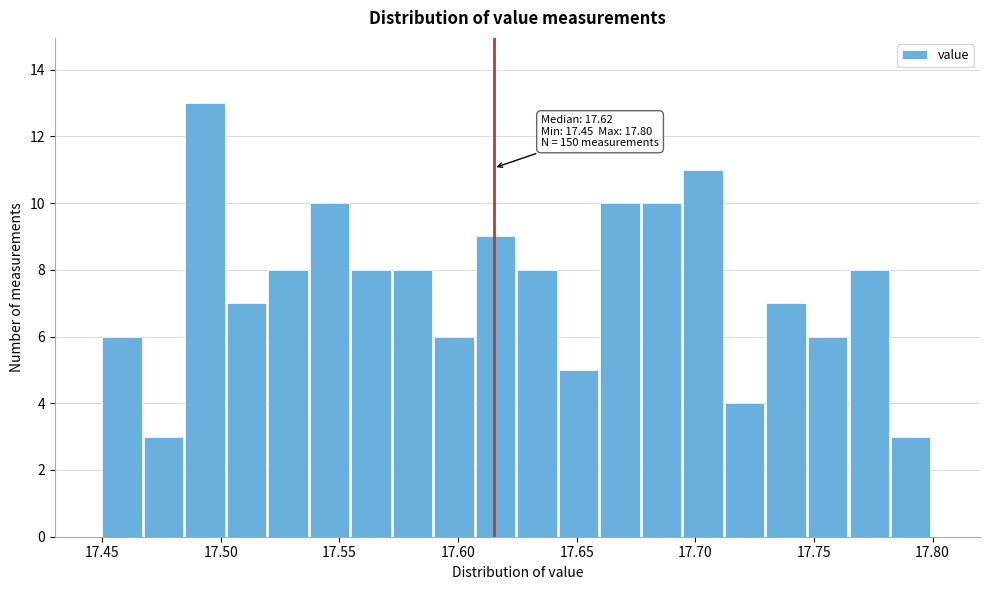

Read against the x-axis, roughly where is the centre of the tallest bar?

17.495